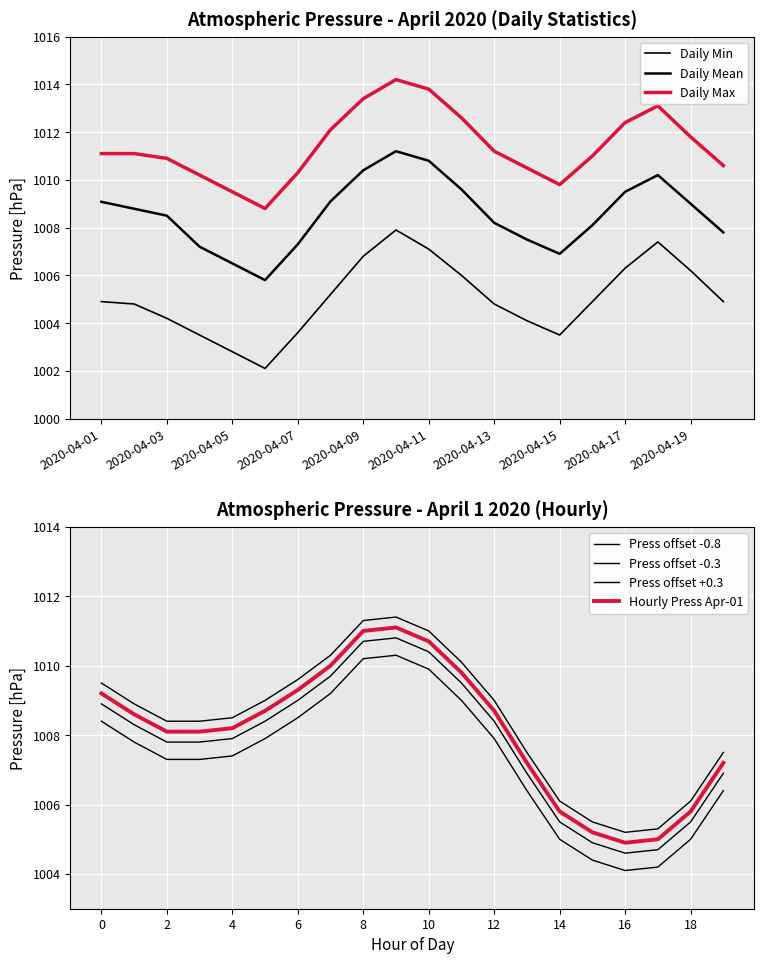

Which series has the largest total across all categories?

Daily Max